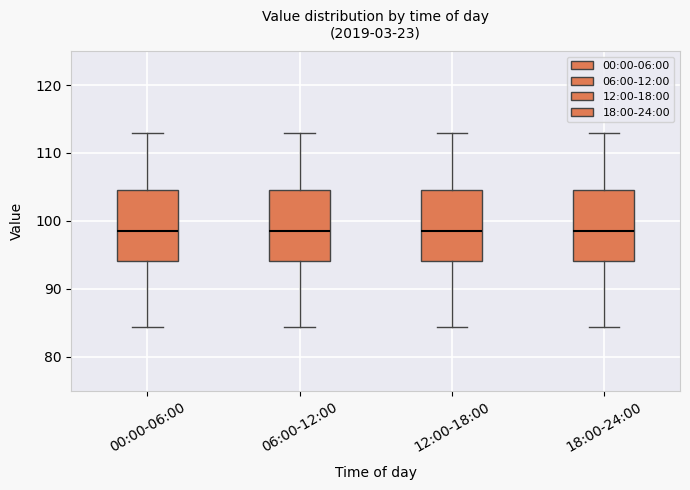

Reading left to right, transcribe this box plot: for each box, give where its median line is, the range the box spans, and where its two whiskers end, as read against the y-axis. The values are not printed on the chart, so give them approximately, as read against the axis.

00:00-06:00: median 99, box 94 to 105, whiskers 84 to 113
06:00-12:00: median 99, box 94 to 105, whiskers 84 to 113
12:00-18:00: median 99, box 94 to 105, whiskers 84 to 113
18:00-24:00: median 99, box 94 to 105, whiskers 84 to 113